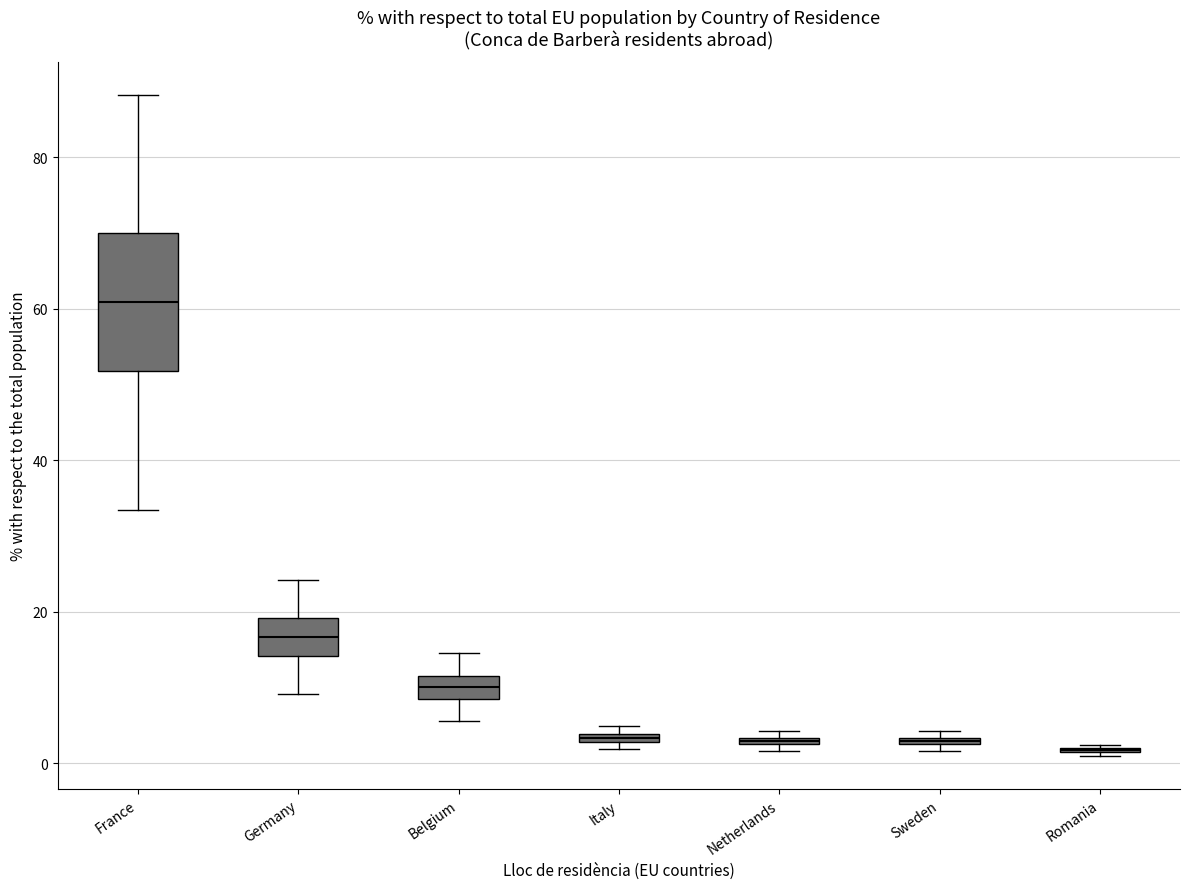

Which box is the tallest, from its lower edge to its upper edge?

France